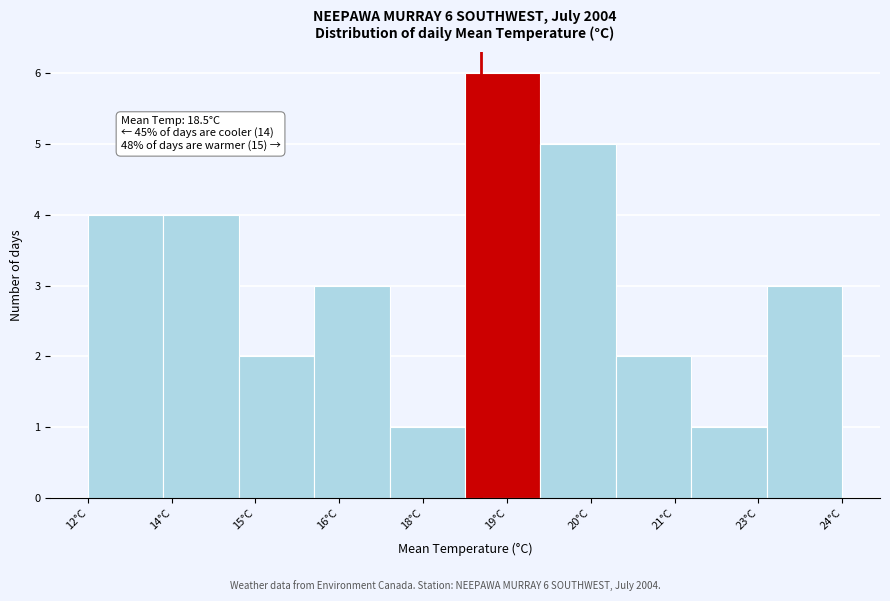

Reading right to left, transcribe all the data shown in this chart.

3	1	2	5	6	1	3	2	4	4